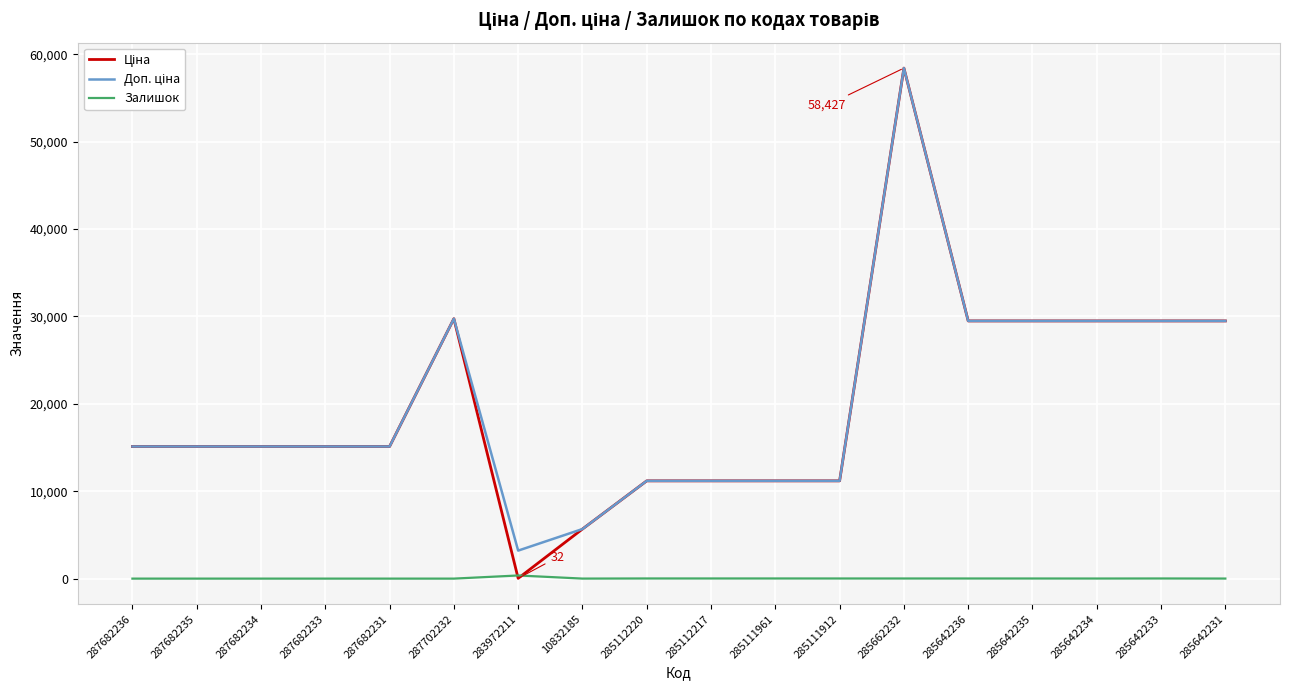

True or false: Залишок has a value of 14.0 at 285642236.

True